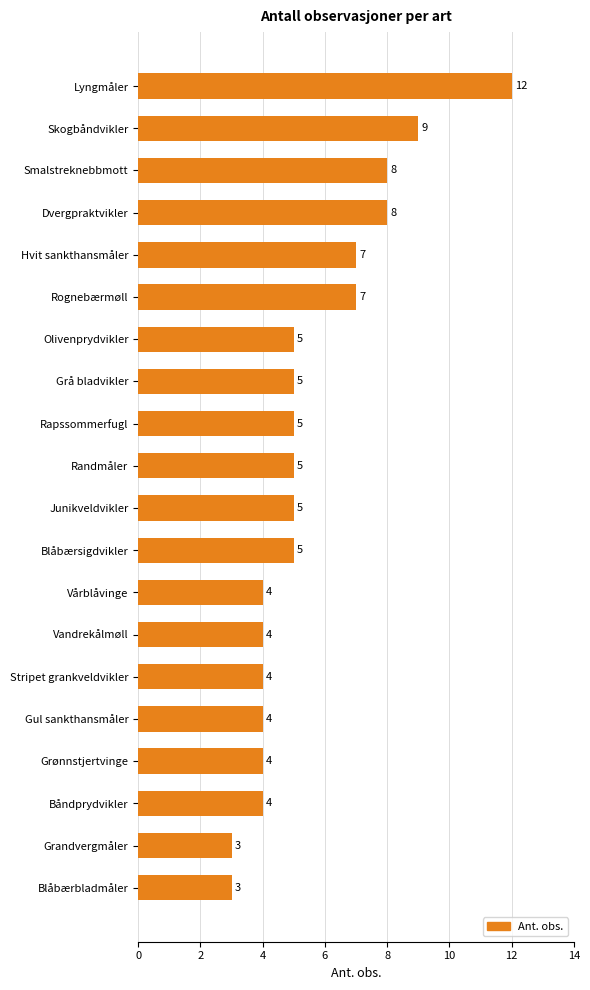

Reading top to bottom, list all the values displayed in this chart.

12	9	8	8	7	7	5	5	5	5	5	5	4	4	4	4	4	4	3	3